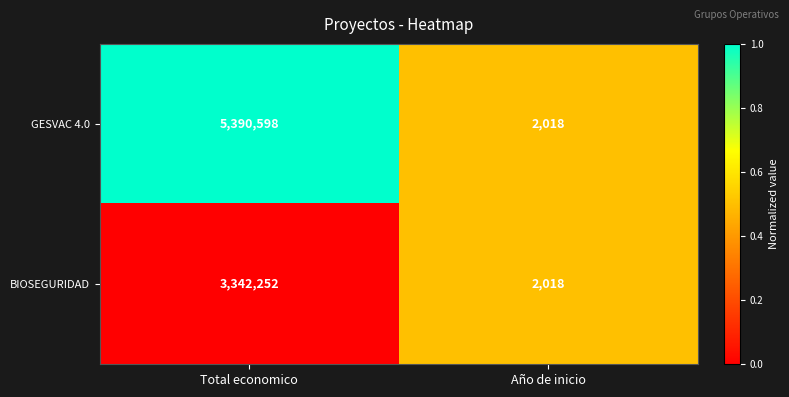

What is the greatest value displayed?

5390598